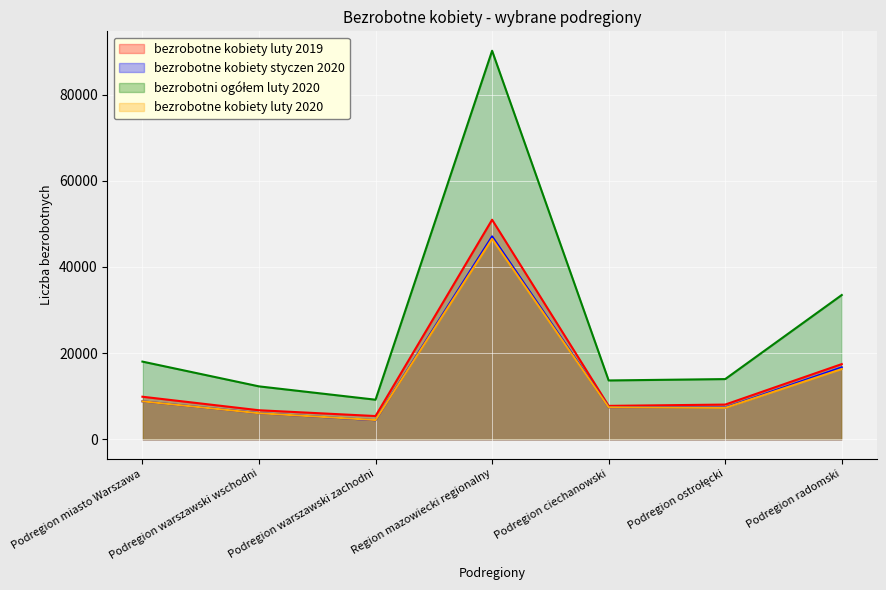

What is the label of the 5th point from the right?

Podregion warszawski zachodni